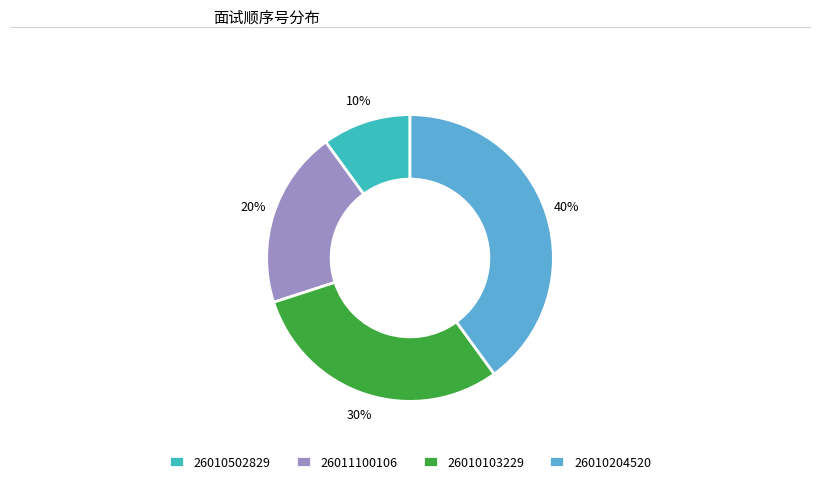

Is it true that 26010502829 is 1% of the pie?

False